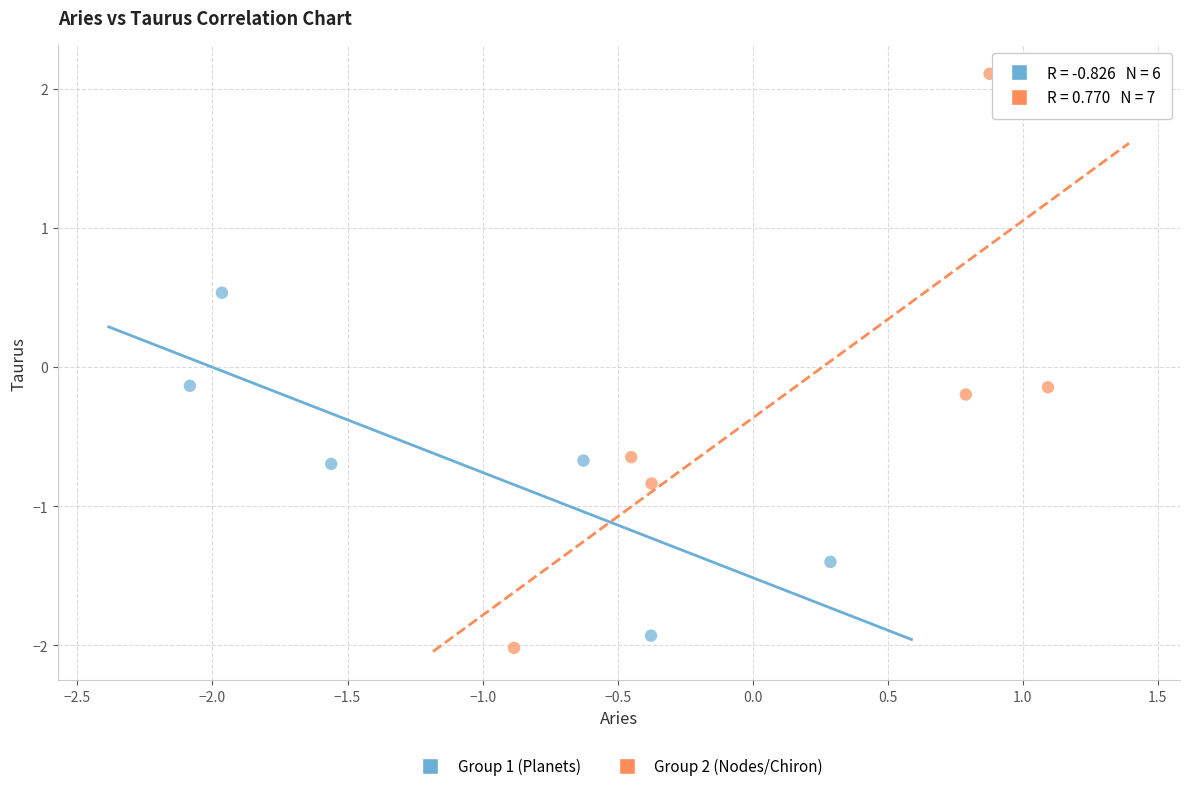

Which series reaches the minimum Y coordinate?

Group 2 (Nodes/Chiron)